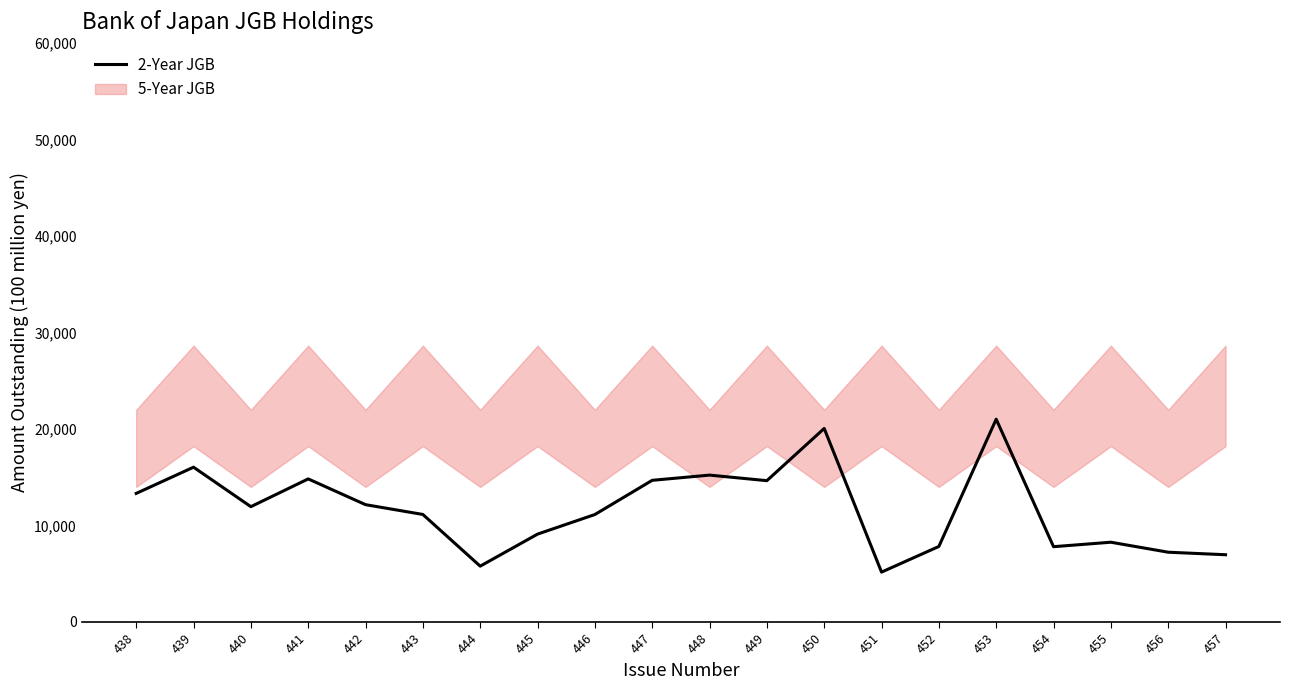

What is the average value?

11715